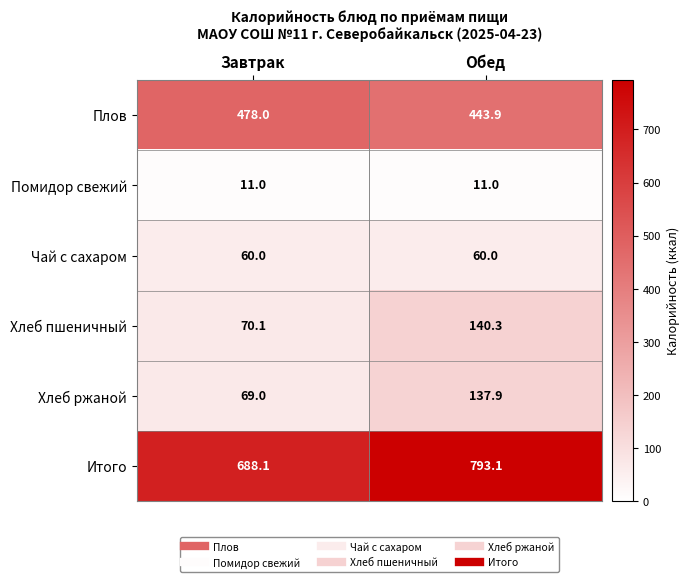

What is the highest value of the Плов series?

478.0